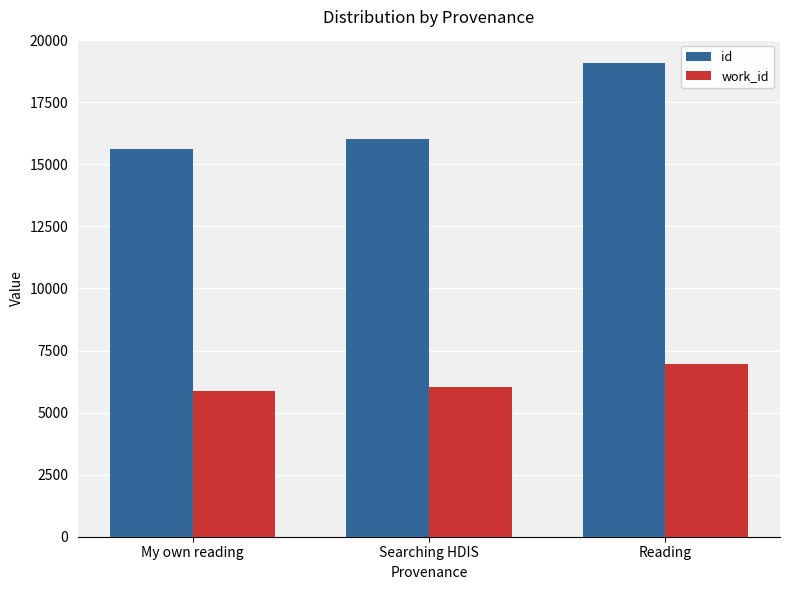

Is the value of work_id at My own reading greater than the value of id at My own reading?

No